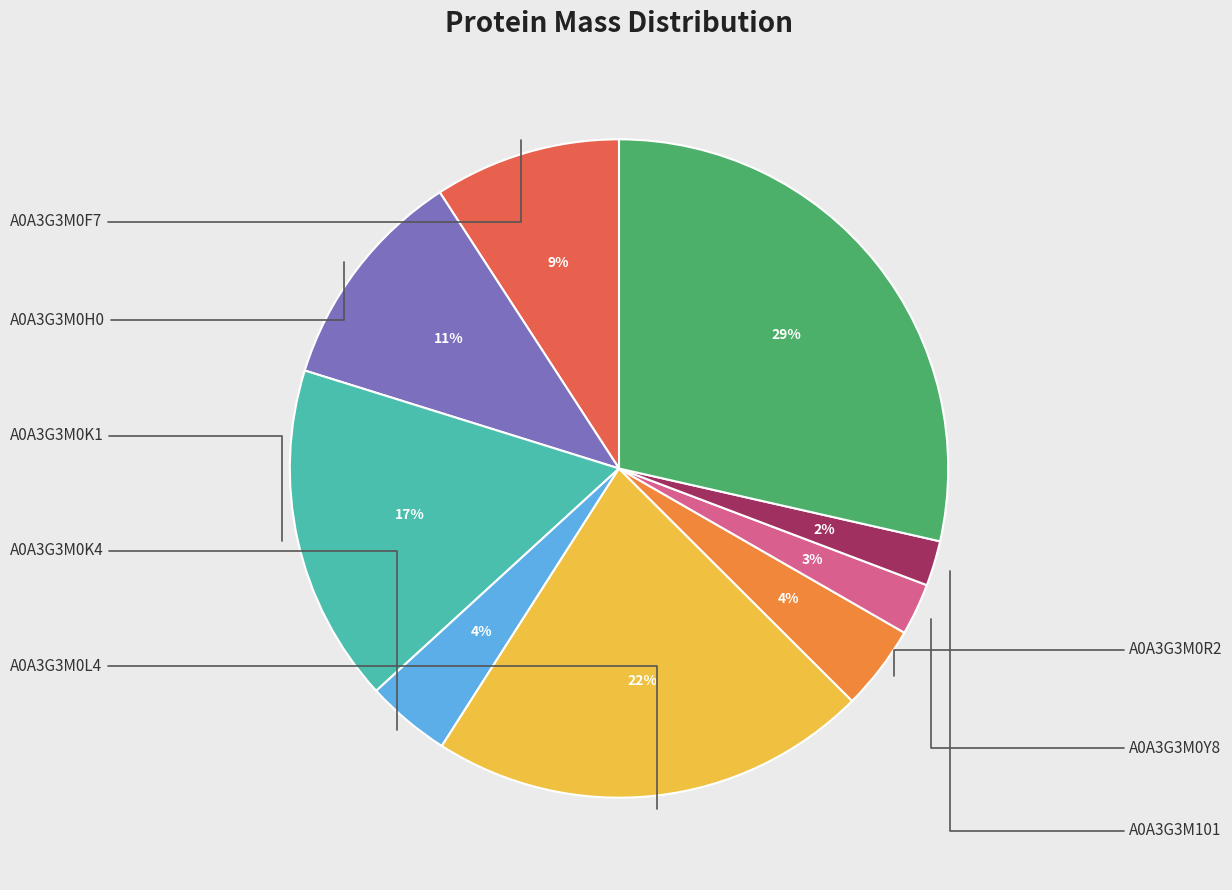

Is there a majority slice in this chart?

No